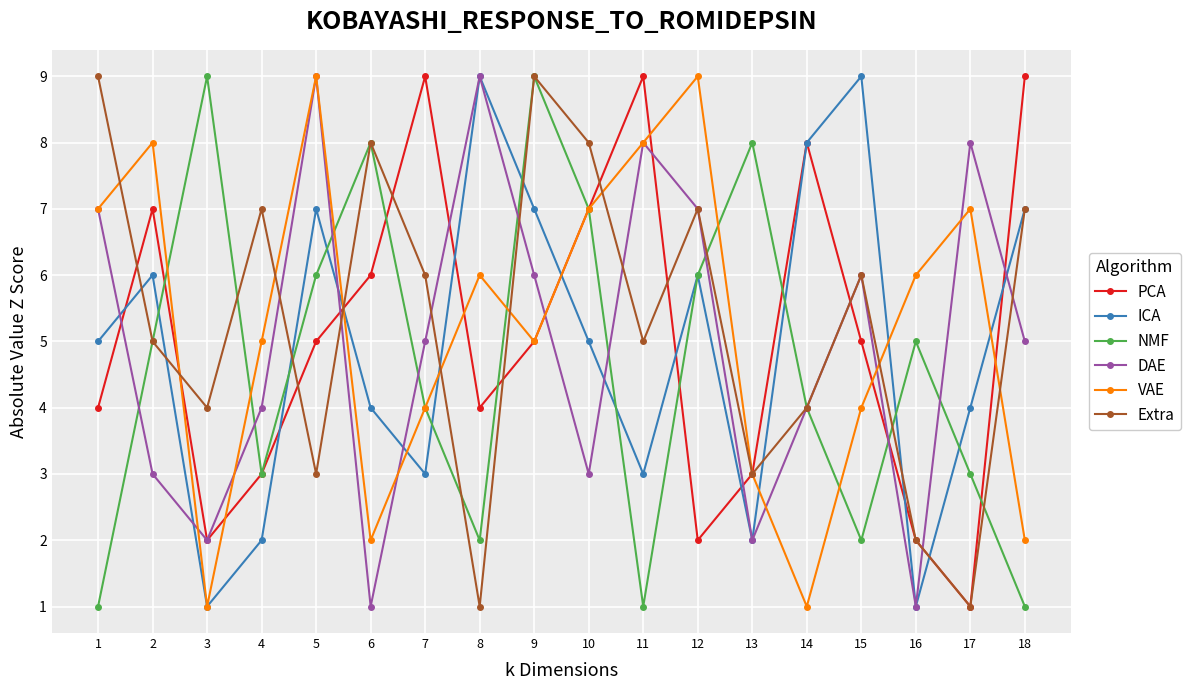

The value of DAE at 10 is 5. True or false?

False